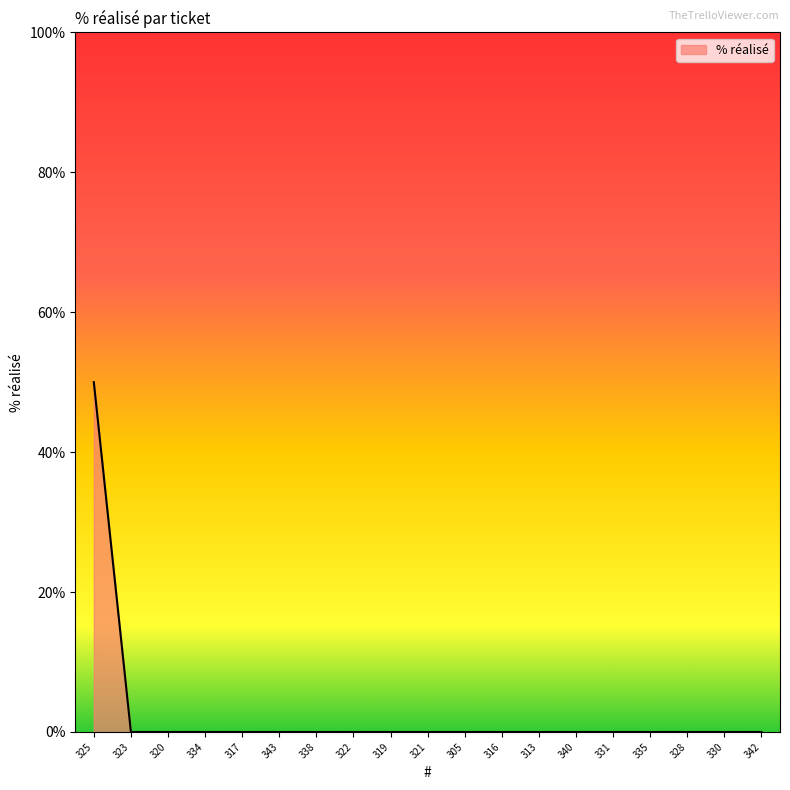

Count the number of categories in the chart.

19